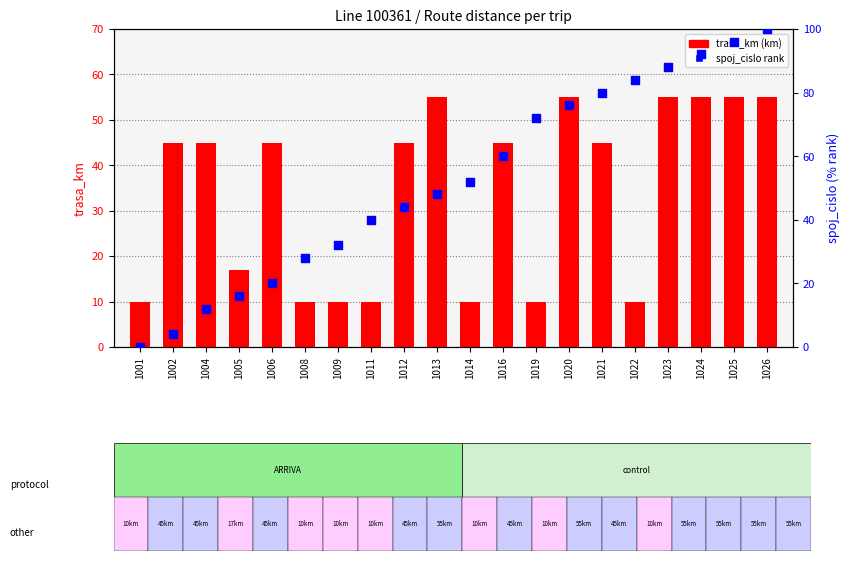

At which category is the sum across all series the highest?

1026